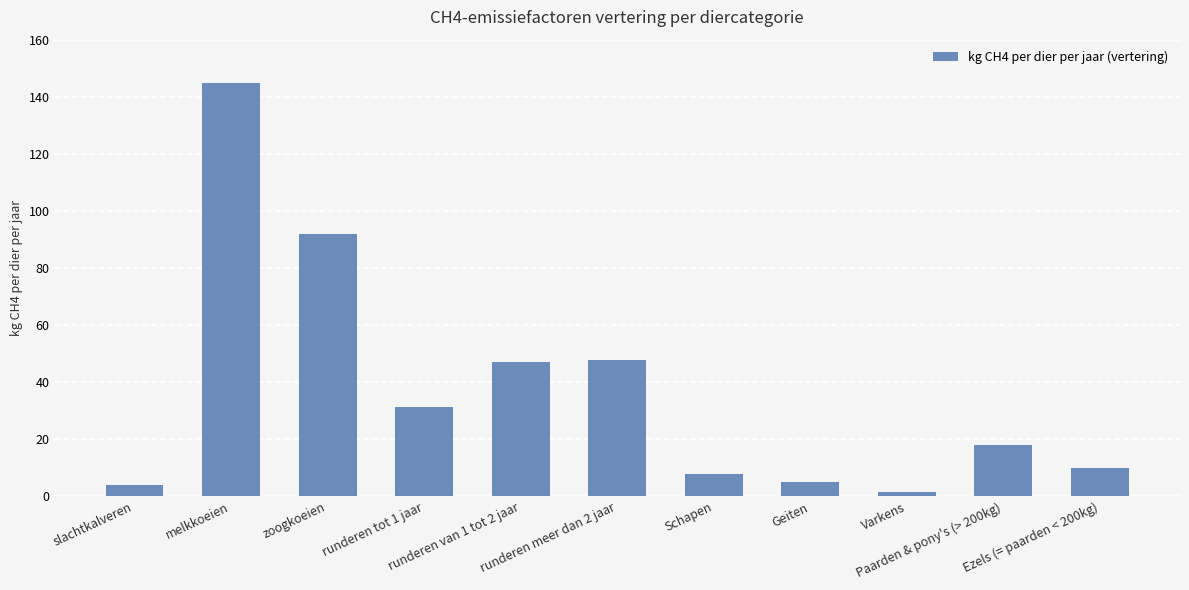

How many distinct data groups are displayed?

1